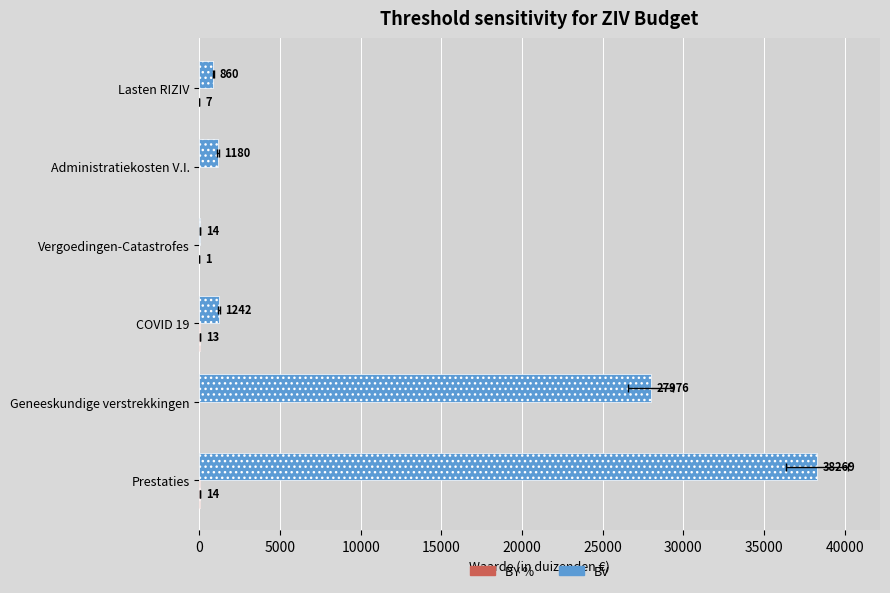

What is the highest value of the BY % series?

14.1